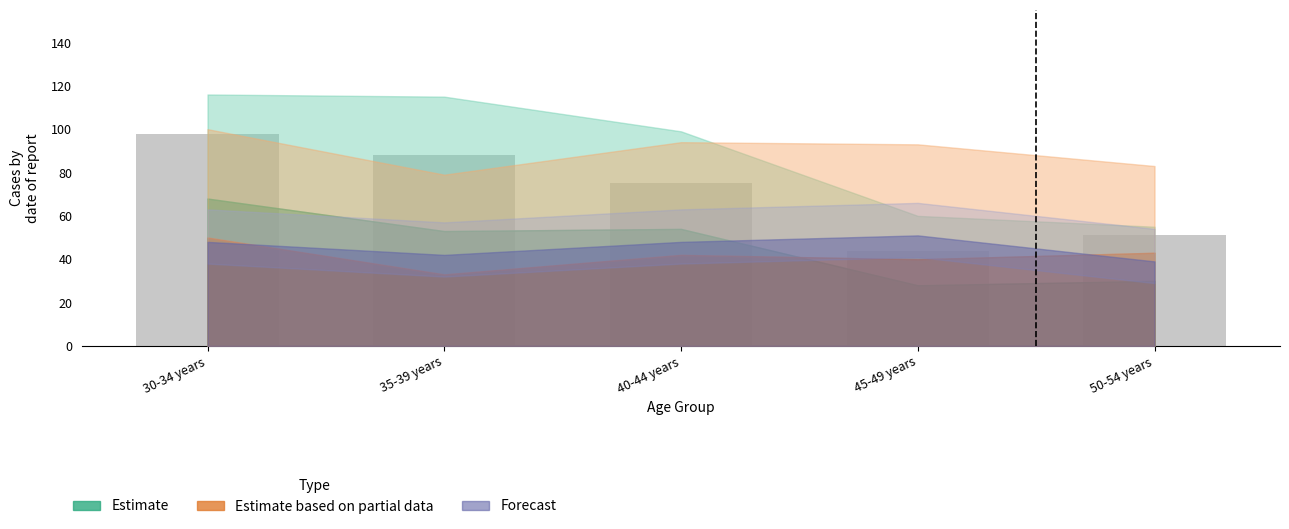

What is the sum of all values?

356